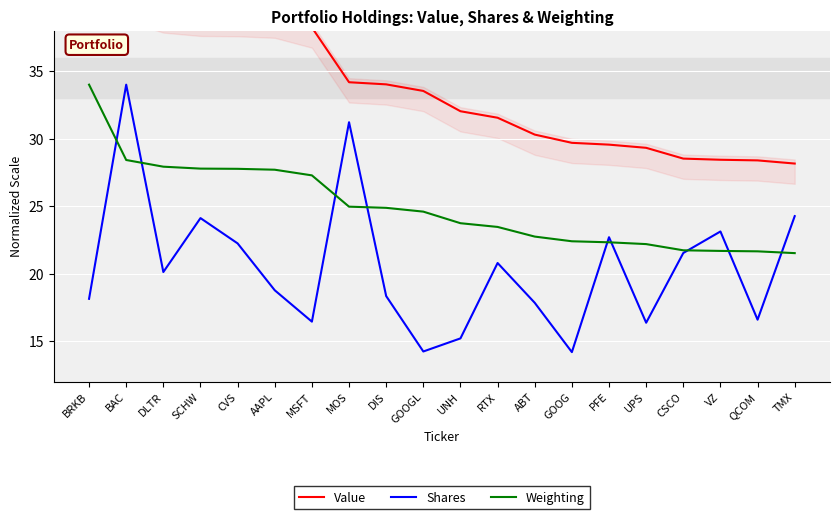

Reading left to right, extract all data points from this chart.

Value: 50.0	40.2	39.4	39.1	39.1	39.0	38.2	34.2	34.0	33.5	32.0	31.5	30.3	29.7	29.6	29.3	28.5	28.4	28.4	28.2
Shares: 18.1	34.0	20.1	24.1	22.2	18.8	16.4	31.2	18.3	14.2	15.2	20.8	17.8	14.2	22.7	16.4	21.5	23.1	16.6	24.3
Weighting: 34.0	28.4	27.9	27.8	27.8	27.7	27.3	25.0	24.9	24.6	23.7	23.5	22.7	22.4	22.3	22.2	21.7	21.7	21.6	21.5